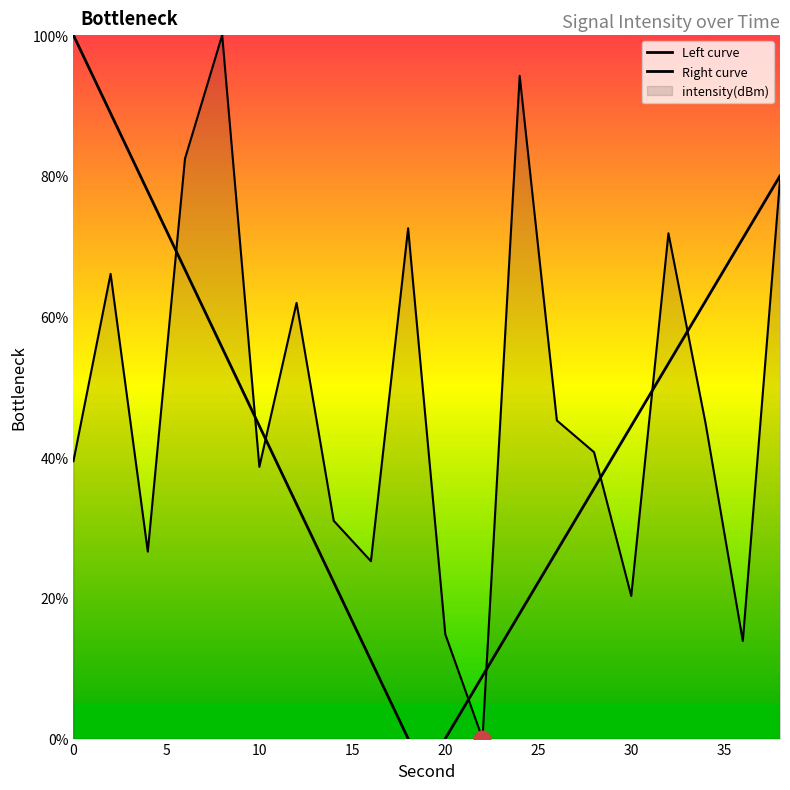

True or false: Right curve has more than 1 points higher than both neighbors.

False